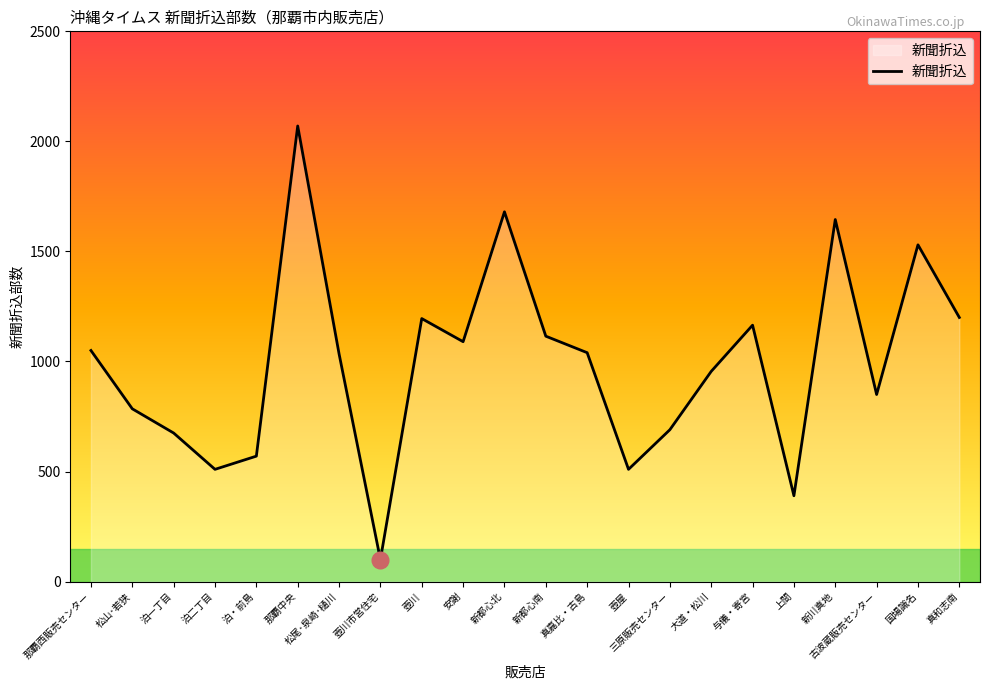

Which label corresponds to the largest value in the chart?

那覇中央